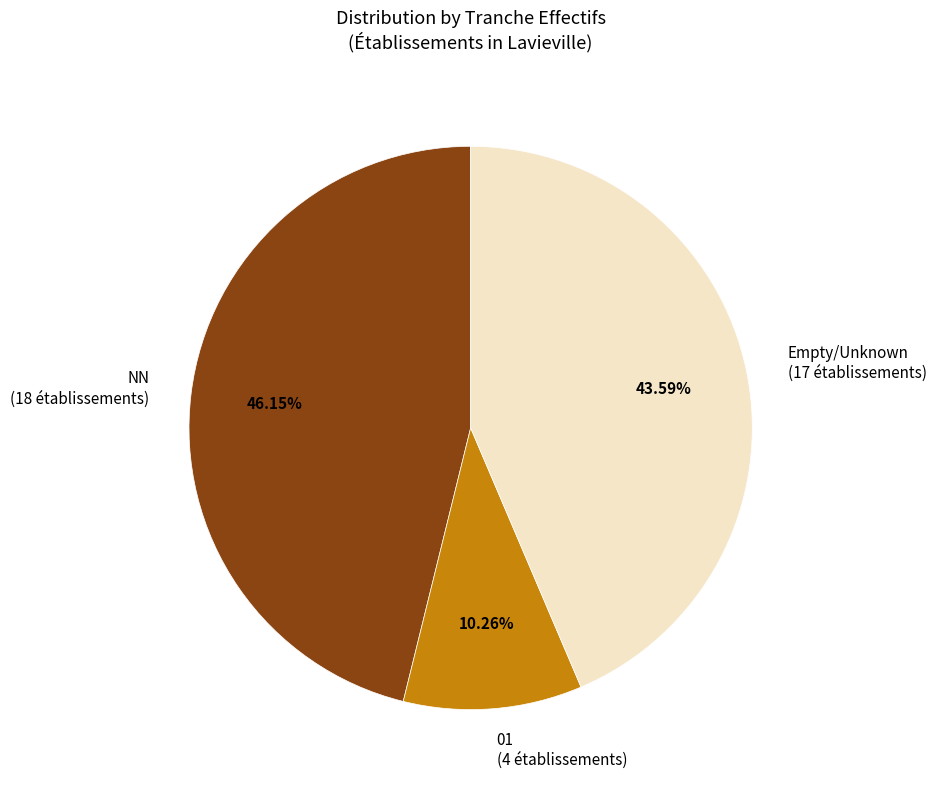

Count the number of slices in the pie.

3